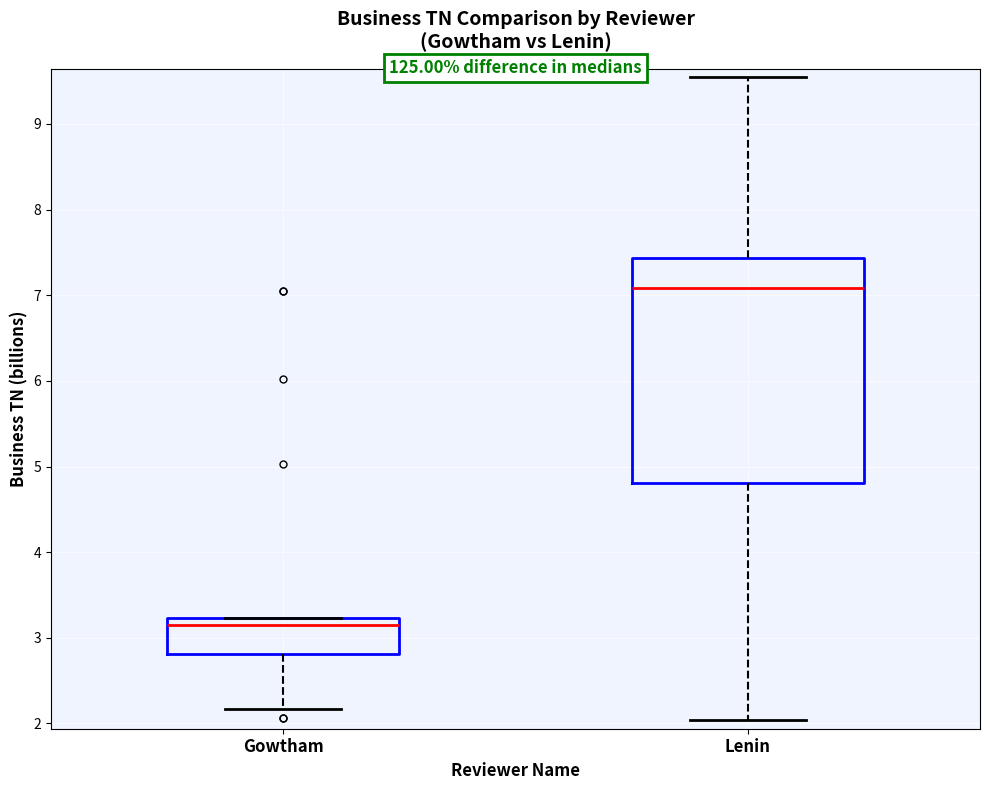

Which box's median line is the highest?

Lenin